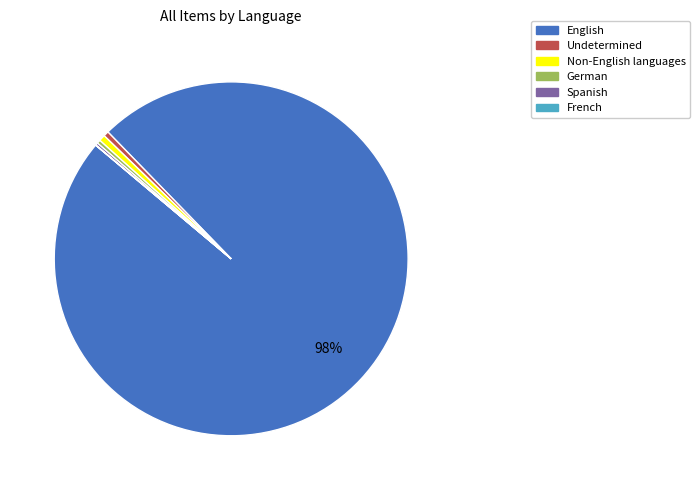

To the nearest percent, what is the average slice percentage?

17%